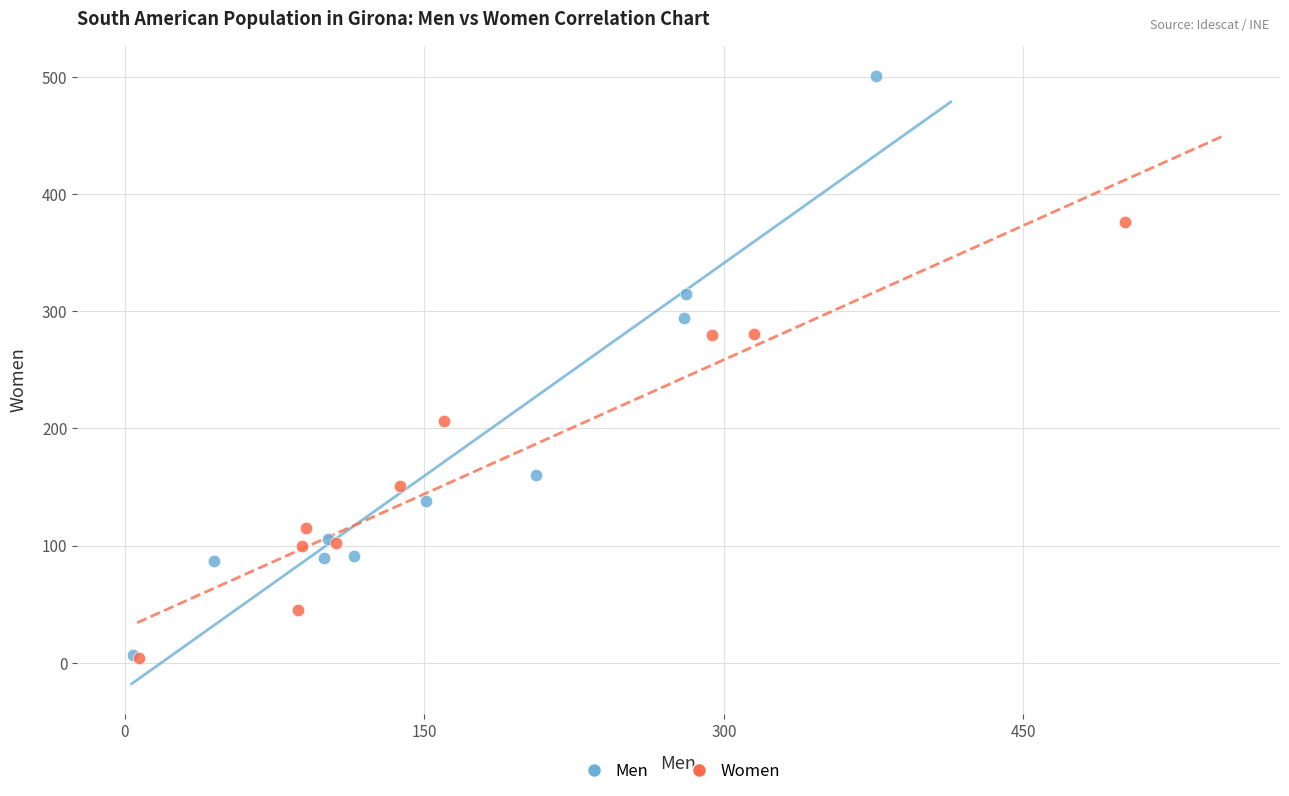

Which series reaches the maximum Y coordinate?

Men